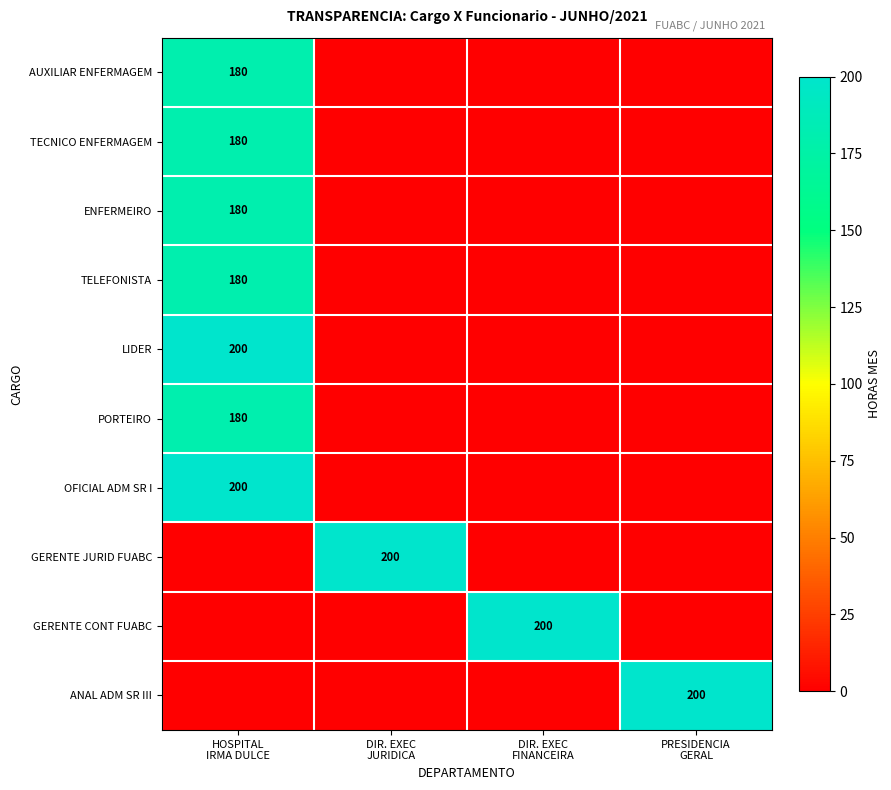

How many TECNICO ENFERMAGEM values are between 0 and 180?

4